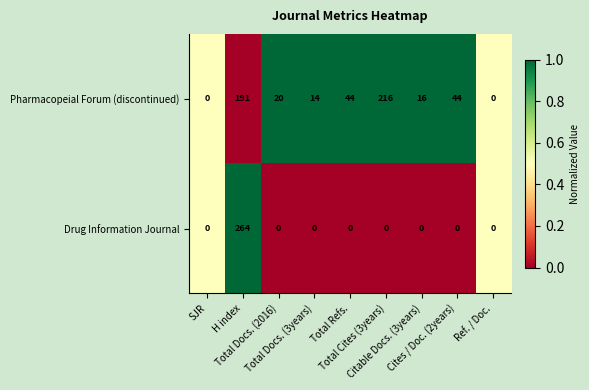

At which category is the sum across all series the highest?

H index